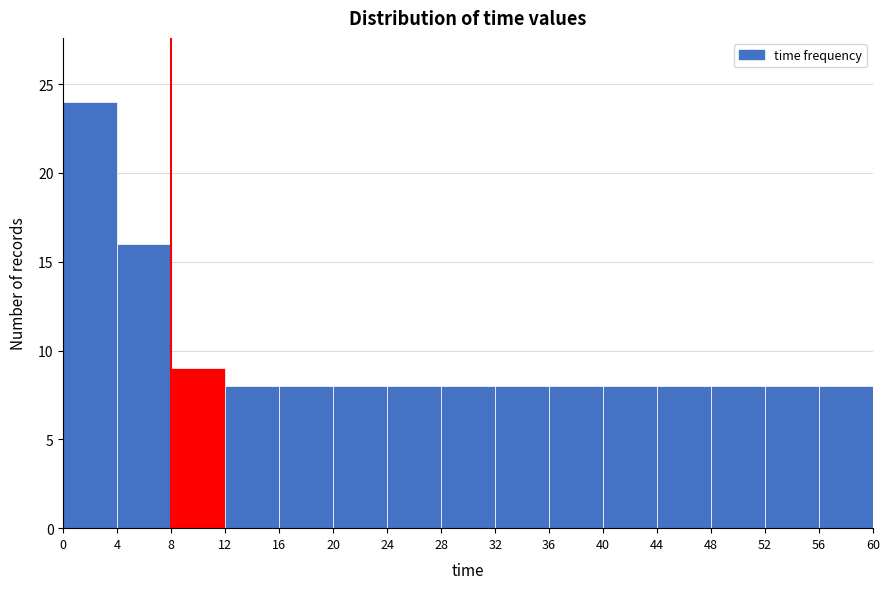

How tall is the bar that spans 44 to 48 on the x-axis? The values are not printed on the chart, so give them approximately, as read against the axis.

8